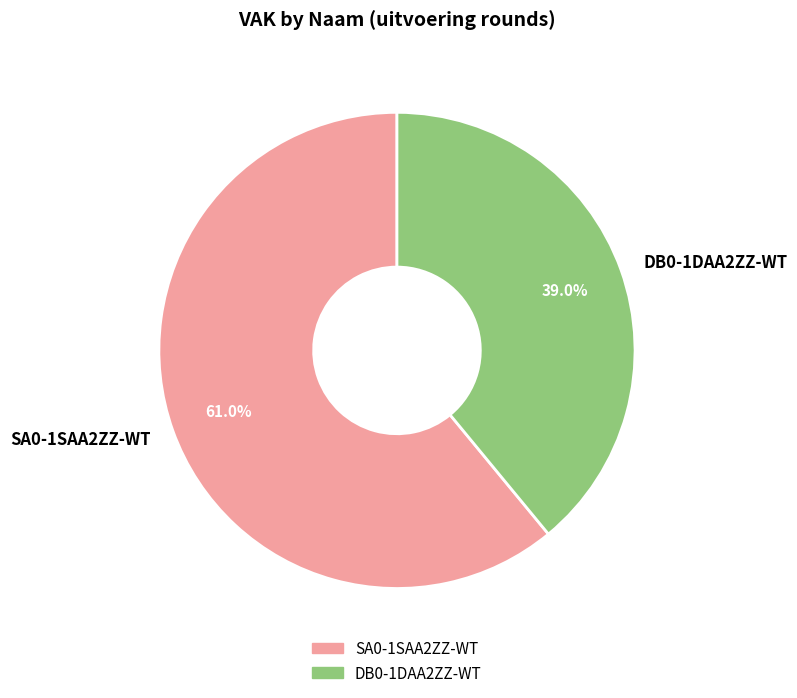

What is the majority slice?

SA0-1SAA2ZZ-WT